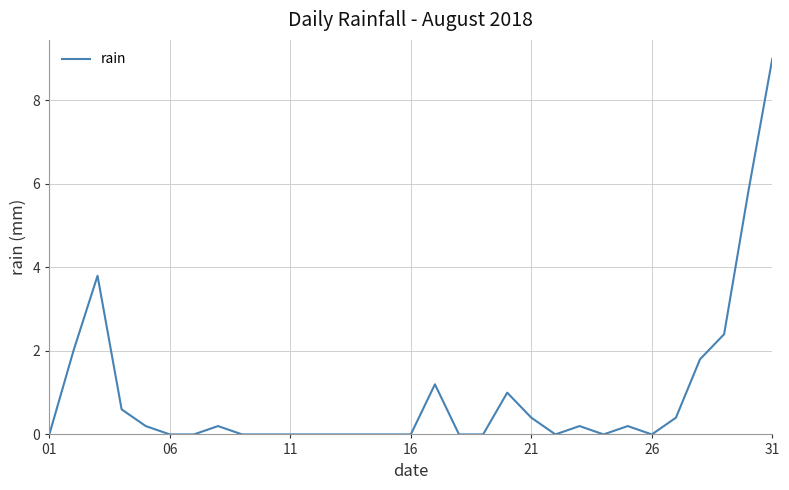

What is the difference between the maximum and minimum values?

9.0